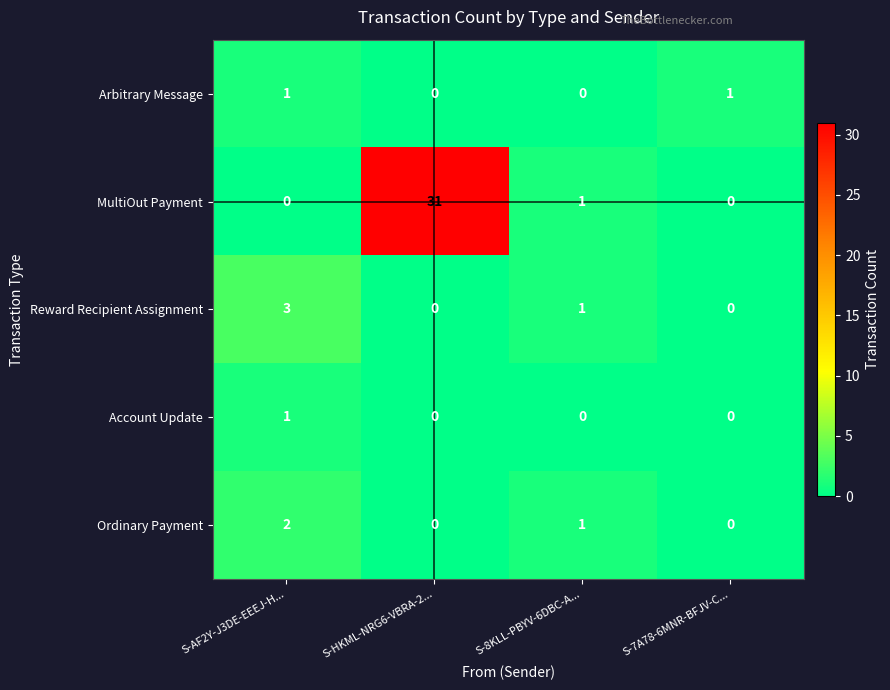

The value of Ordinary Payment at S-7A78-6MNR-BFJV-C... is 0. True or false?

True